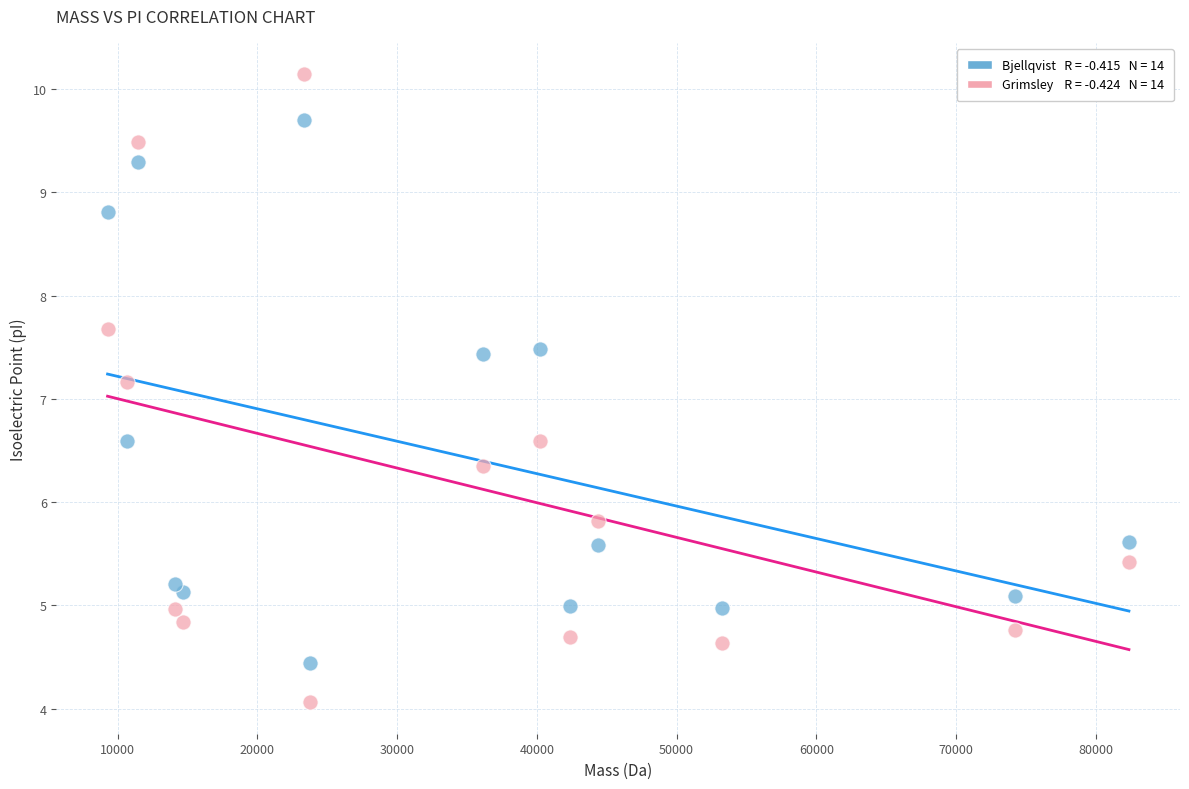

Across all series, what Y value is closest to 7?

7.2